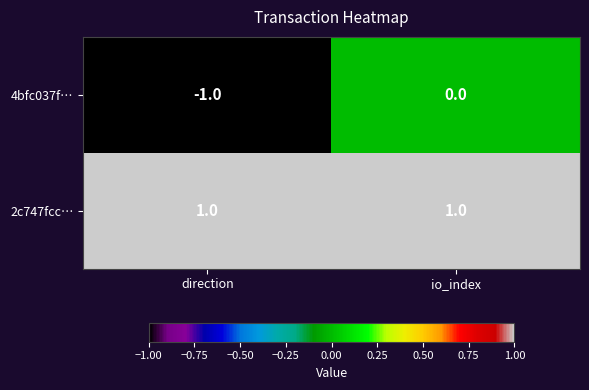

Where is 4bfc037f… nearest to the value 0?

io_index